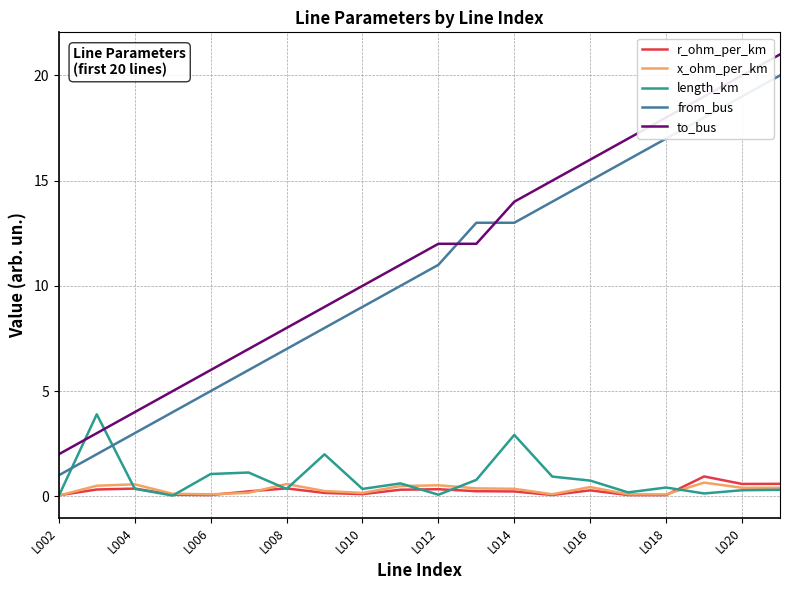

What is the highest value of the from_bus series?

20.0